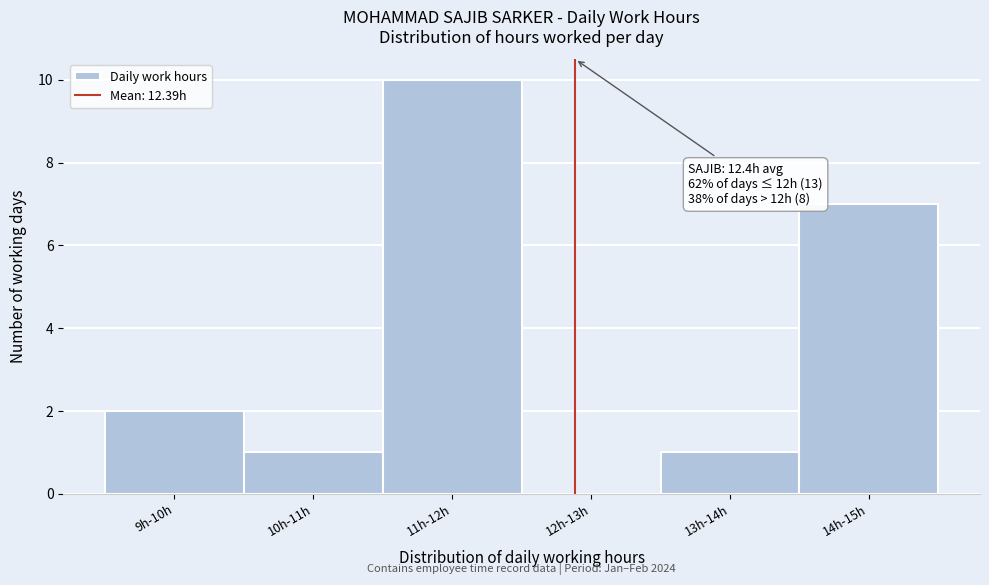

Reading left to right, extract all data points from this chart.

9h-10h=2	10h-11h=1	11h-12h=10	12h-13h=0	13h-14h=1	14h-15h=7